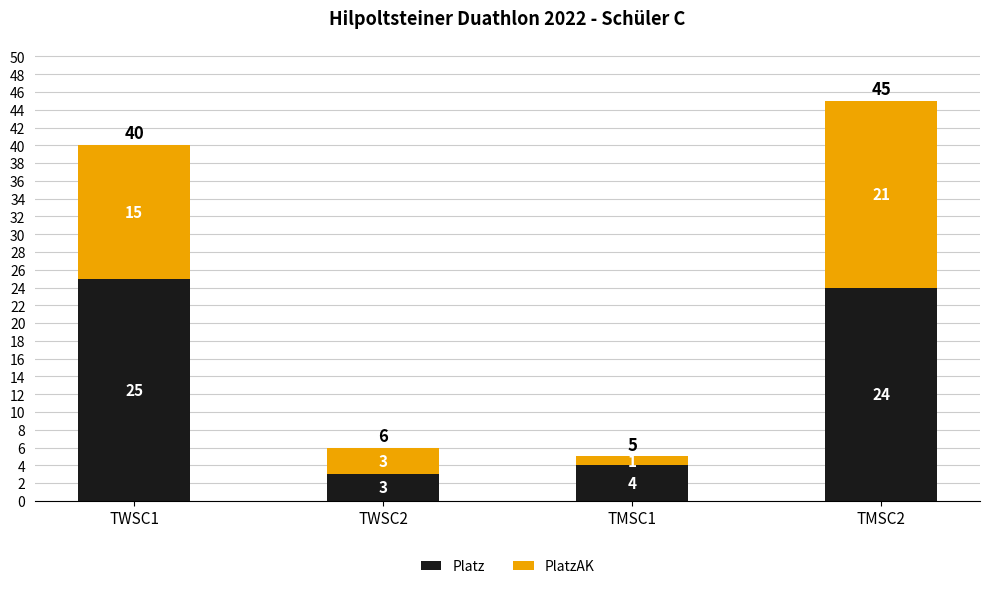

Reading right to left, what are the values for Platz?

24	4	3	25